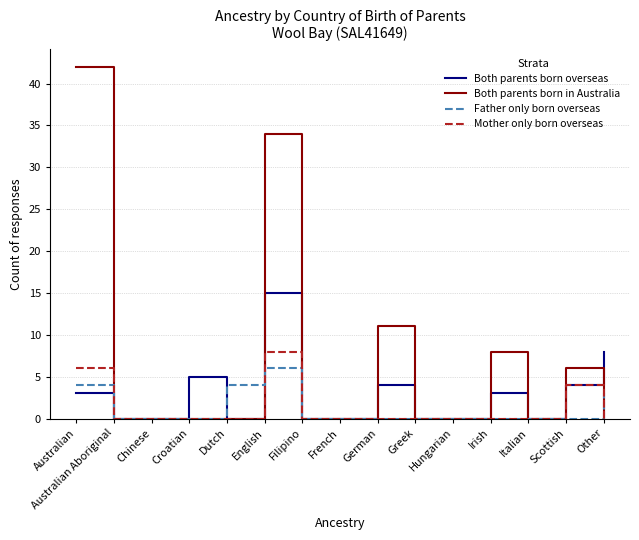

At which category does the chart reach its peak across all series?

Australian